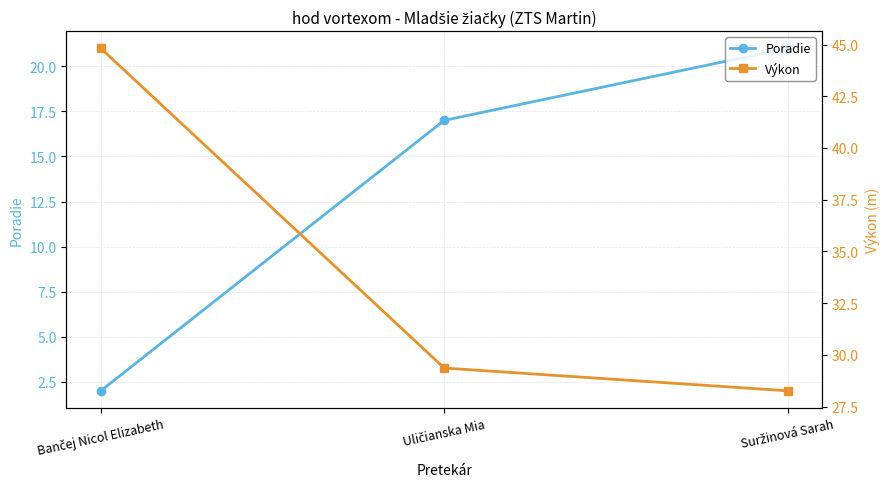

What position from the right is Bančej Nicol Elizabeth?

3